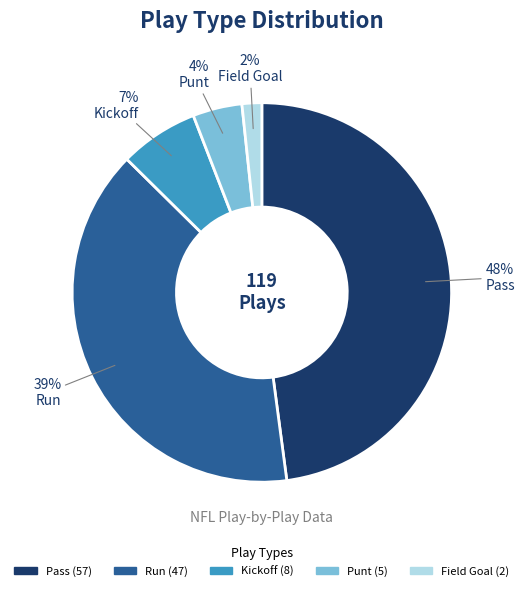

To the nearest percent, what is the difference between the largest and smallest slice percentages?

46%